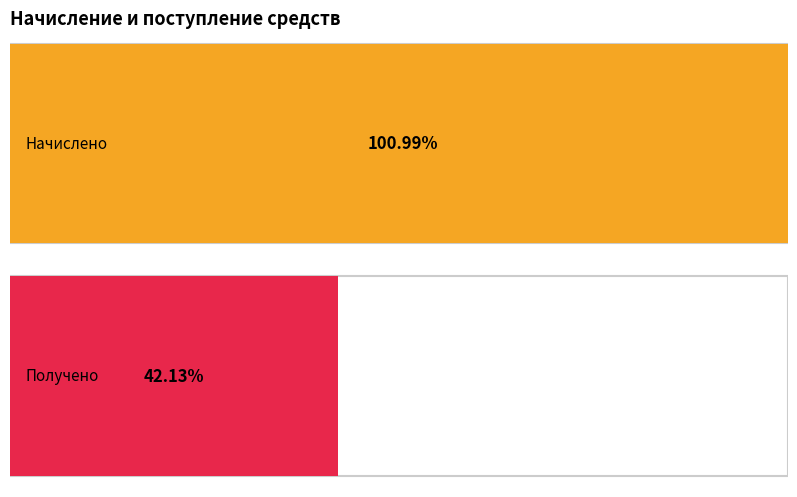

Is the value of Получено at за отопление greater than the value of Начислено at за отопление?

No